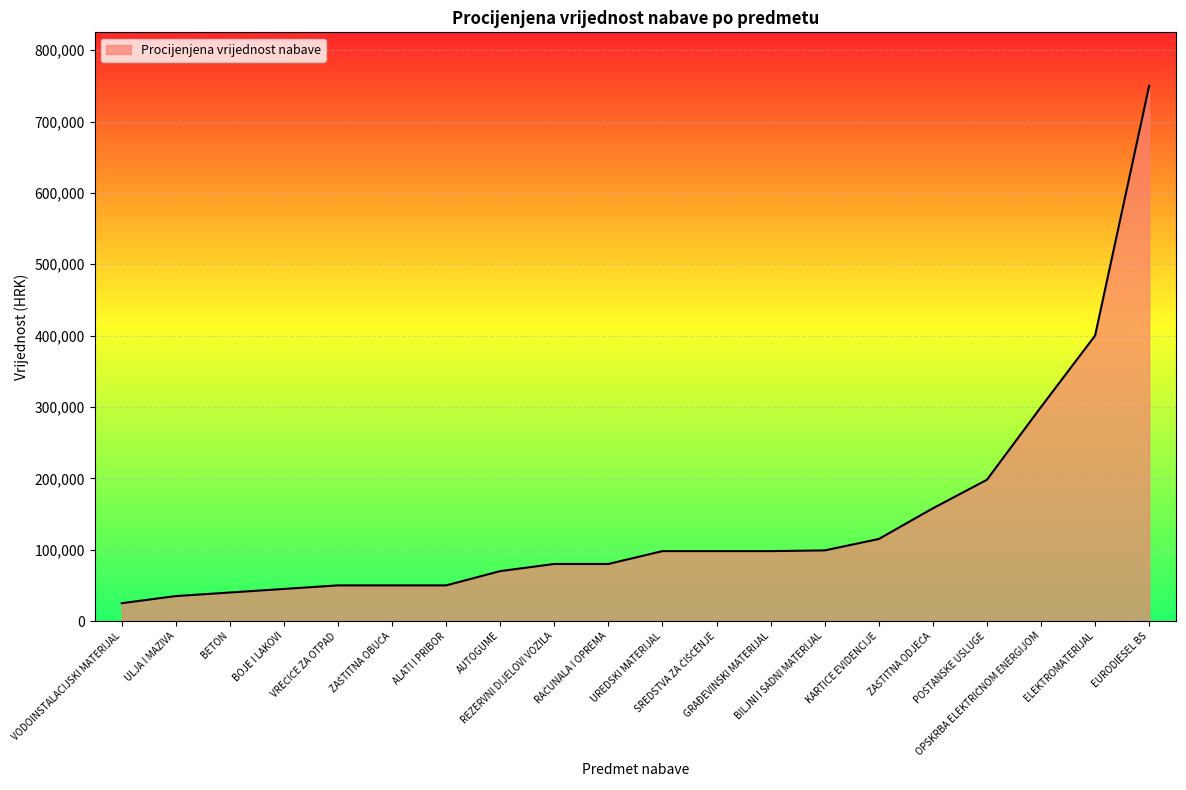

What is the difference between the second highest and second lowest values?

365000